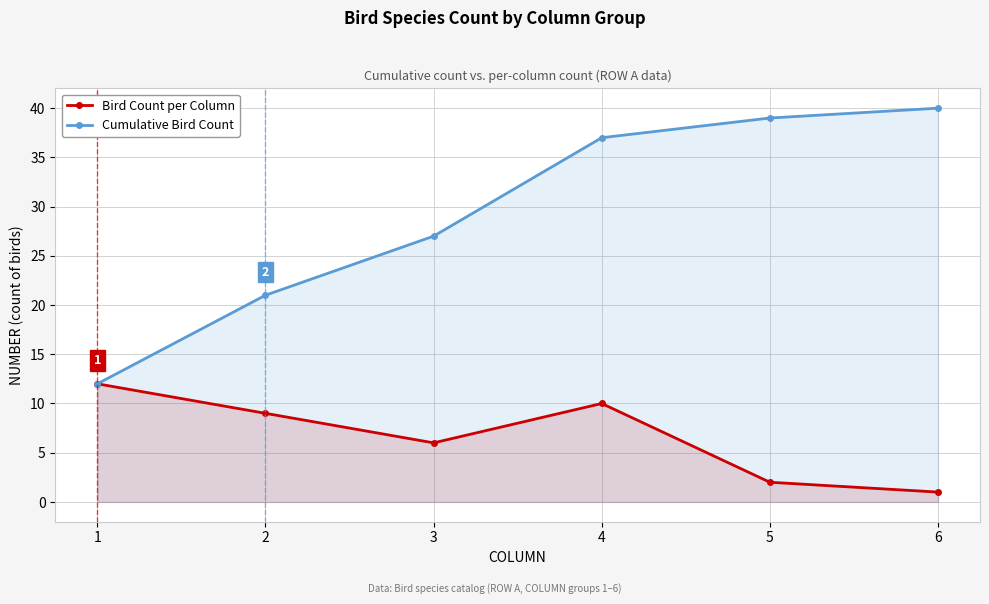

How many lines are shown in the chart?

2